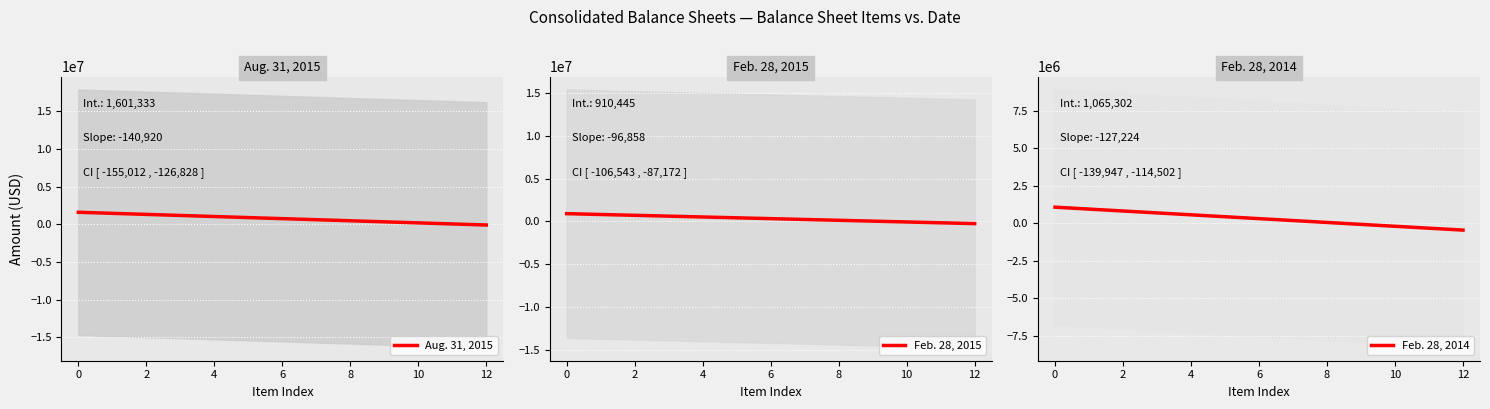

What is the minimum value for Feb. 28, 2014?

-461388.5